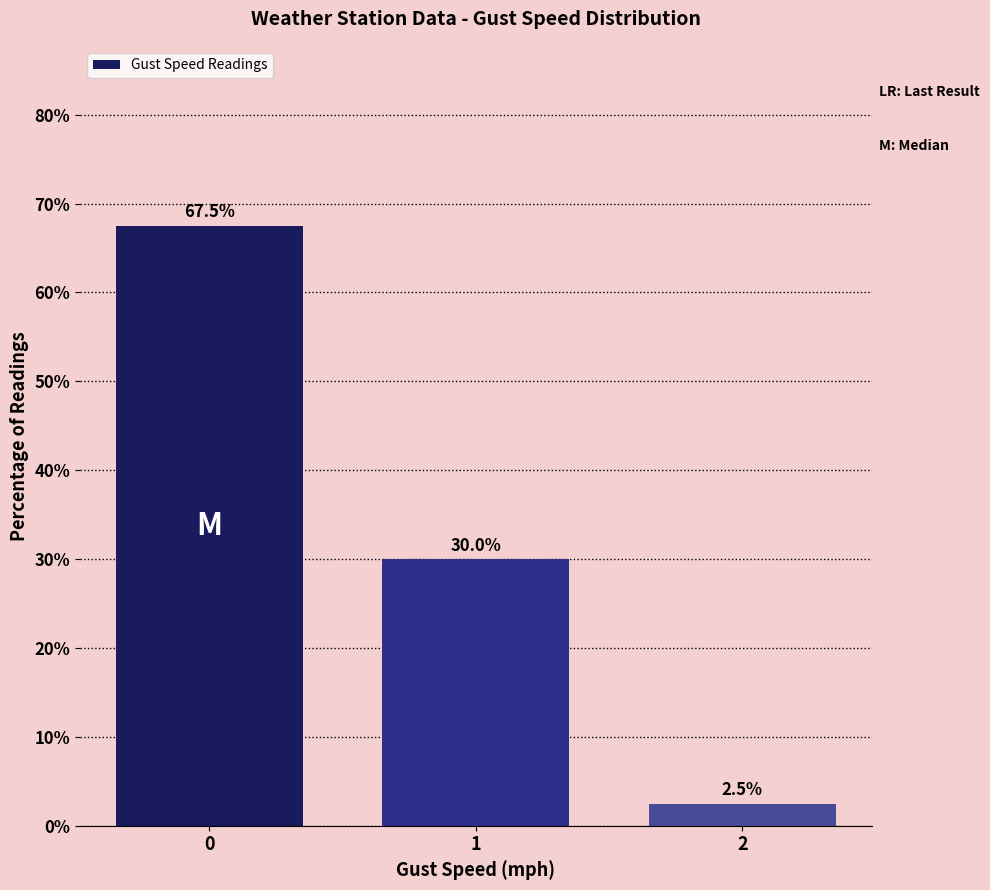

Are the bars horizontal?

No